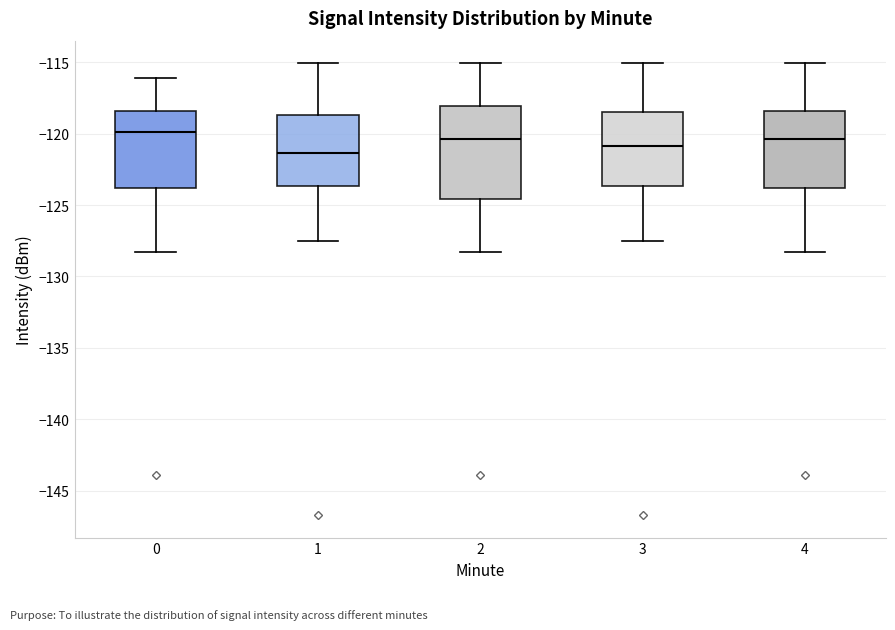

Reading left to right, transcribe this box plot: for each box, give where its median line is, the range the box spans, and where its two whiskers end, as read against the y-axis. The values are not printed on the chart, so give them approximately, as read against the axis.

0: median -120.0, box -124.0 to -118.5, whiskers -128.5 to -116.0
1: median -121.5, box -123.5 to -118.5, whiskers -127.5 to -115.0
2: median -120.5, box -124.5 to -118.0, whiskers -128.5 to -115.0
3: median -121.0, box -123.5 to -118.5, whiskers -127.5 to -115.0
4: median -120.5, box -124.0 to -118.5, whiskers -128.5 to -115.0